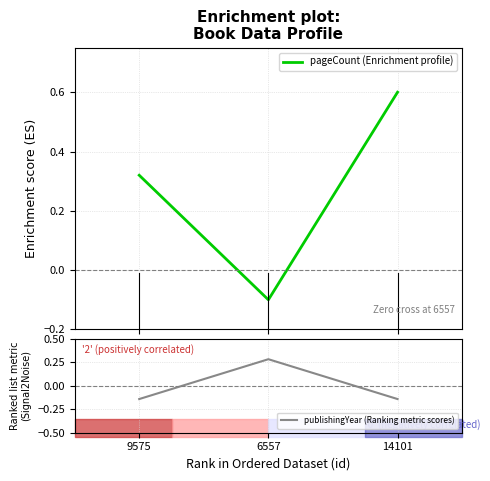

What is the sum of the publishingYear (Ranking metric scores) values at 9575 and 6557?

0.1